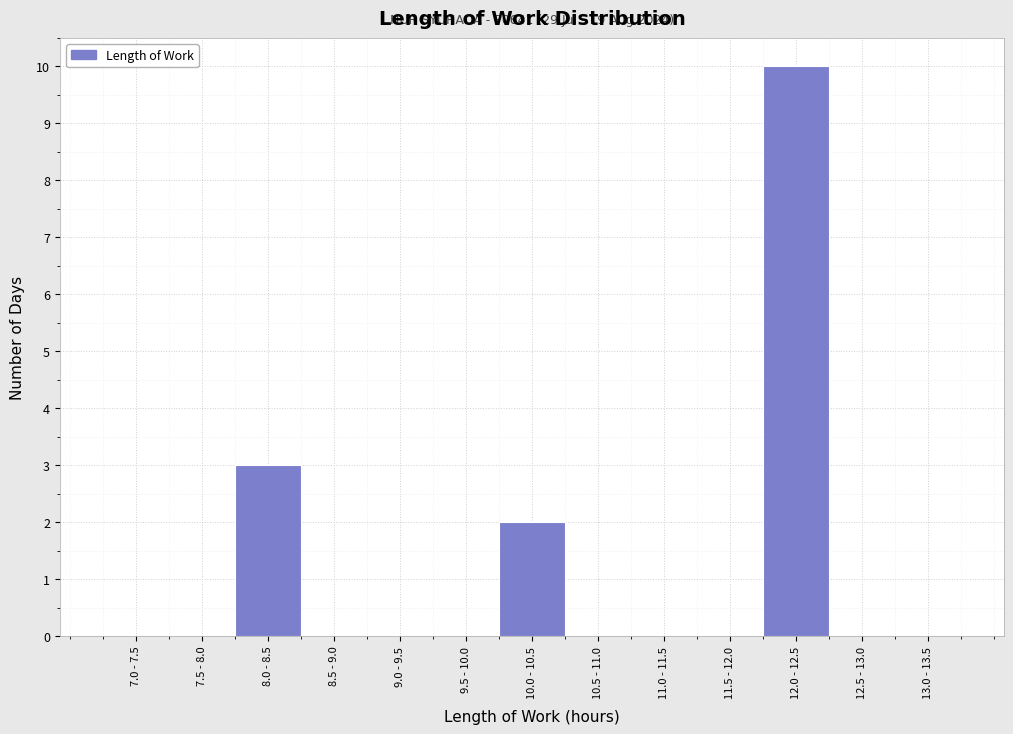

Reading left to right, what are all the values shown in this chart?

7.0 - 7.5=0	7.5 - 8.0=0	8.0 - 8.5=3	8.5 - 9.0=0	9.0 - 9.5=0	9.5 - 10.0=0	10.0 - 10.5=2	10.5 - 11.0=0	11.0 - 11.5=0	11.5 - 12.0=0	12.0 - 12.5=10	12.5 - 13.0=0	13.0 - 13.5=0